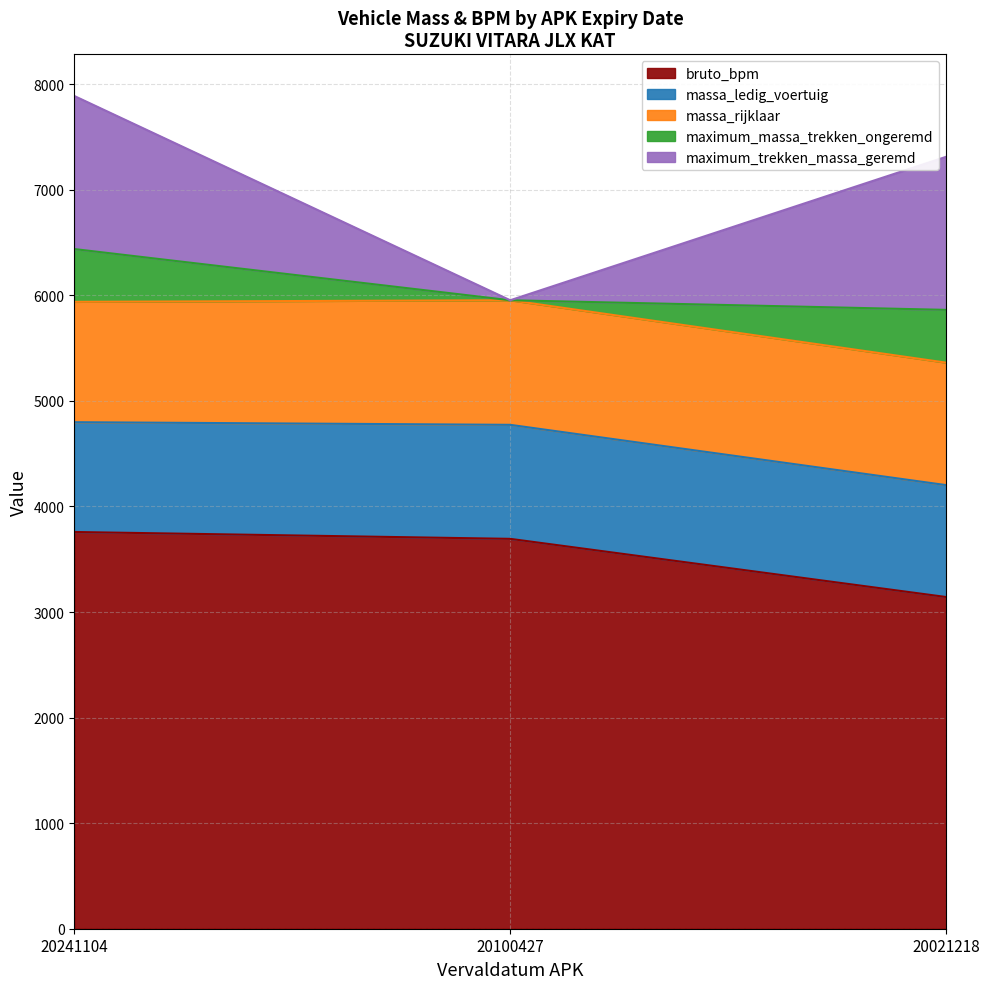

The value of maximum_trekken_massa_geremd at LVZT09 is 359. True or false?

False